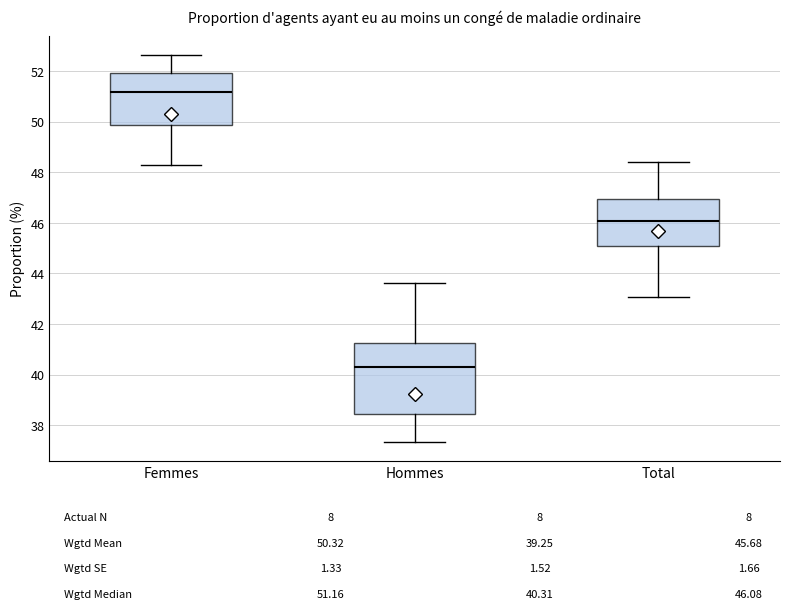

Comparing the boxes themselves (not the whiskers), which one is the tallest?

Hommes